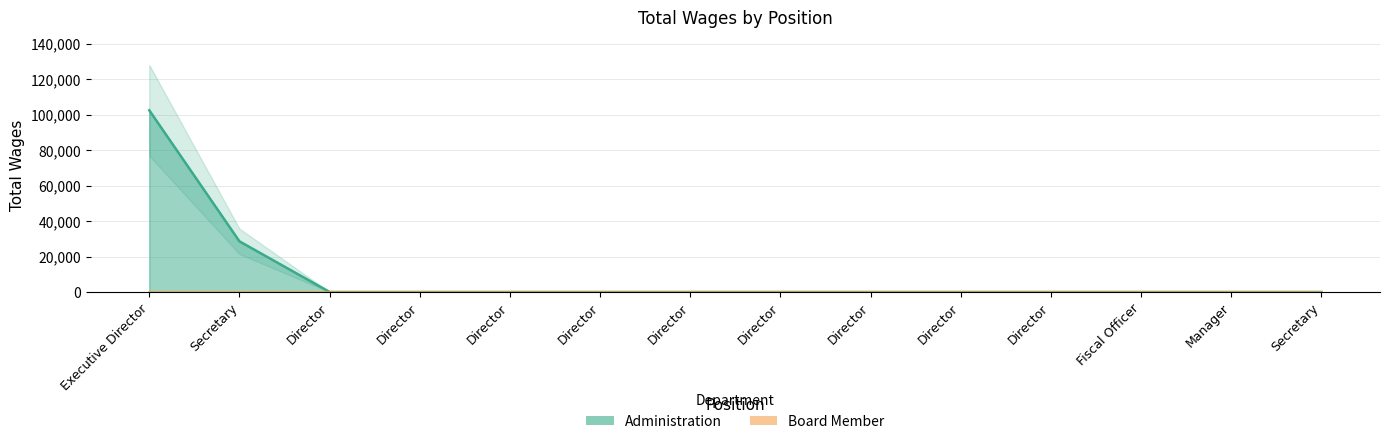

Reading left to right, what are all the values shown in this chart?

Executive Director=102570	Secretary=28595	Director=0	Director=0	Director=0	Director=0	Director=0	Director=0	Director=0	Director=0	Director=0	Fiscal Officer=0	Manager=0	Secretary=0